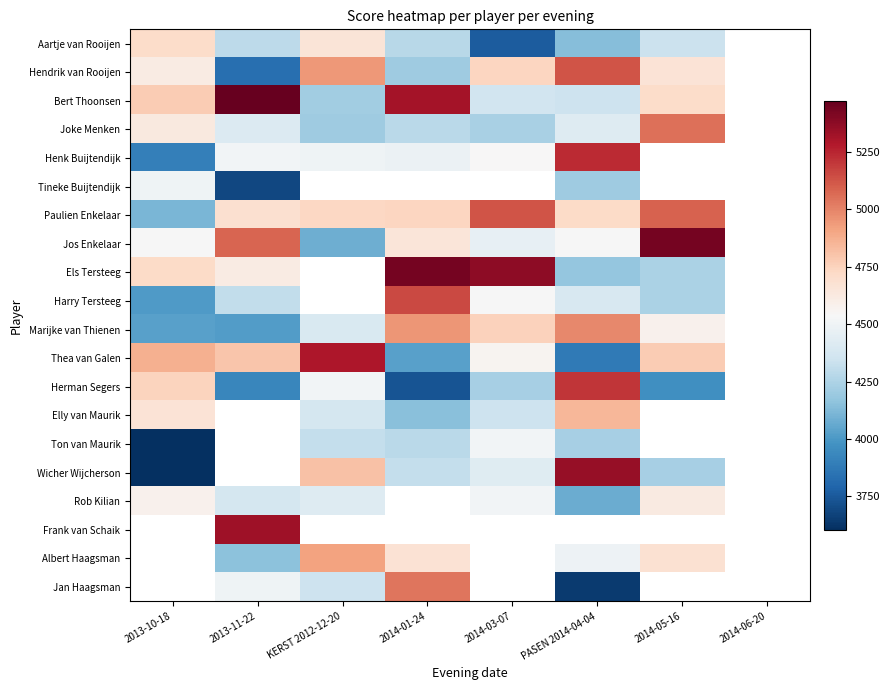

Which category has the lowest value in the Hendrik van Rooijen series?

2013-11-22